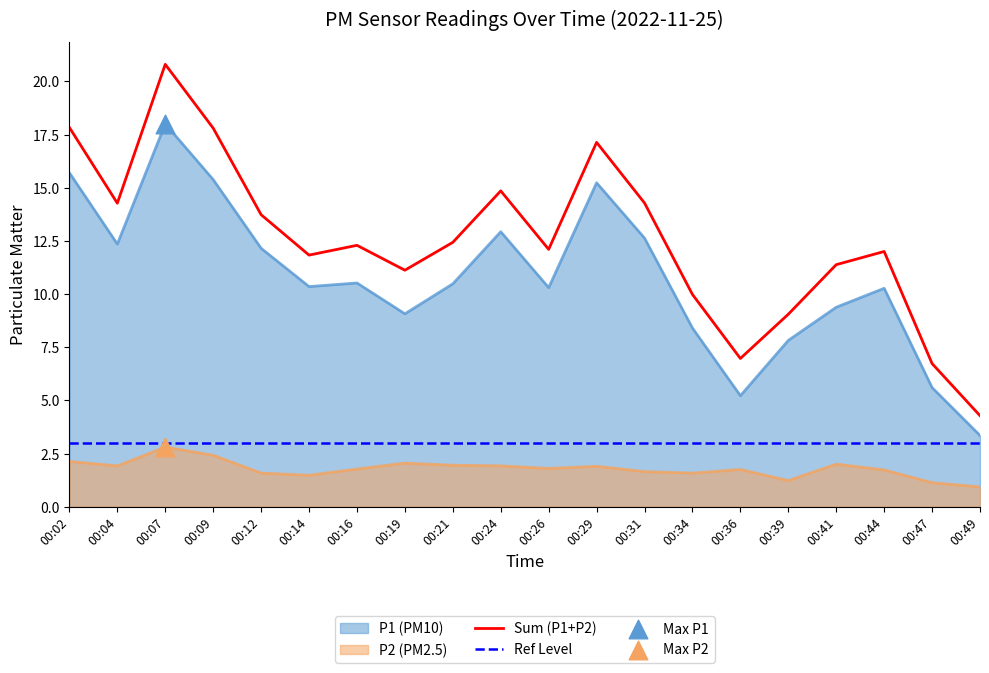

Is the value of Sum (P1+P2) at 00:34 greater than the value of P2 (PM2.5) at 00:39?

Yes